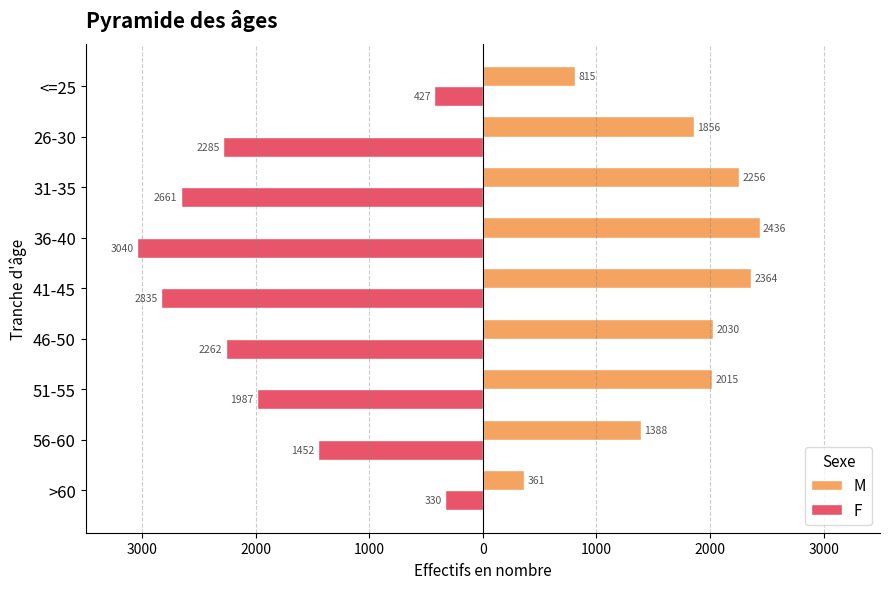

What are all the series names shown in the legend?

M, F